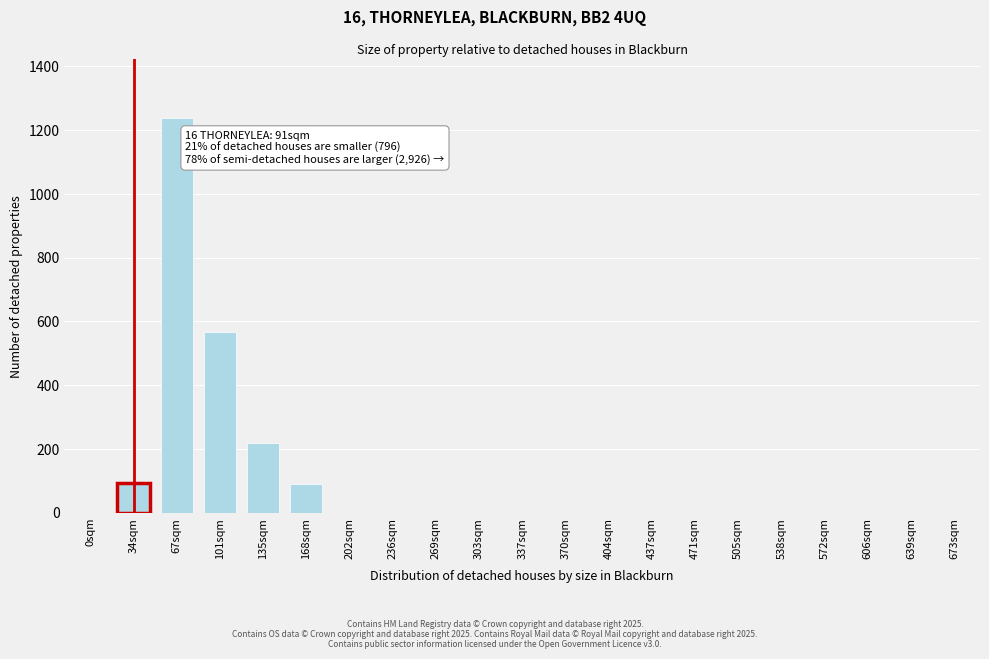

Which category has the highest value across all series?

67sqm